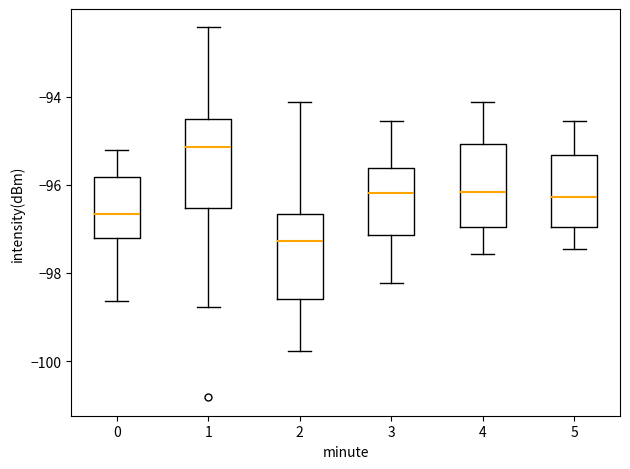

Reading left to right, read every box against the y-axis: the position of its median line, the range the box covers, and the ends of its whiskers. The values are not printed on the chart, so give them approximately, as read against the axis.

0: median -96.6, box -97.2 to -95.8, whiskers -98.6 to -95.2
1: median -95.2, box -96.6 to -94.4, whiskers -98.8 to -92.4
2: median -97.2, box -98.6 to -96.6, whiskers -99.8 to -94.2
3: median -96.2, box -97.2 to -95.6, whiskers -98.2 to -94.6
4: median -96.2, box -97.0 to -95.0, whiskers -97.6 to -94.2
5: median -96.2, box -97.0 to -95.4, whiskers -97.4 to -94.6